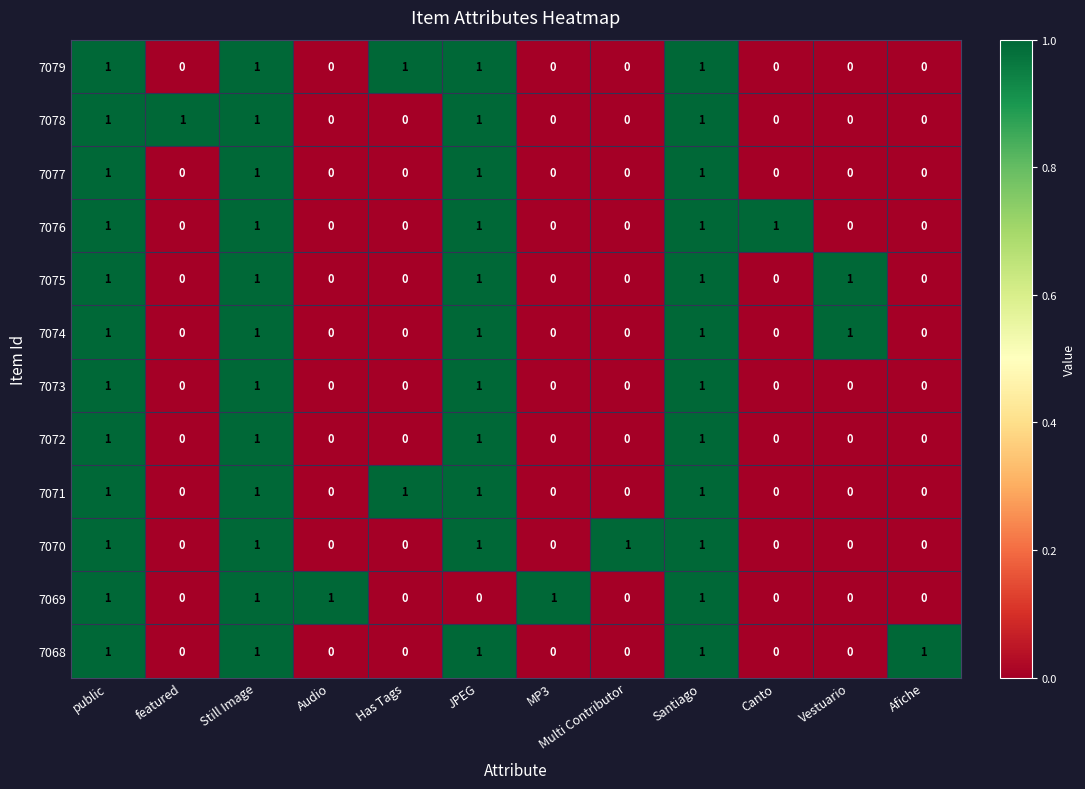

Count the 7078 values in the range 0 to 1.

12